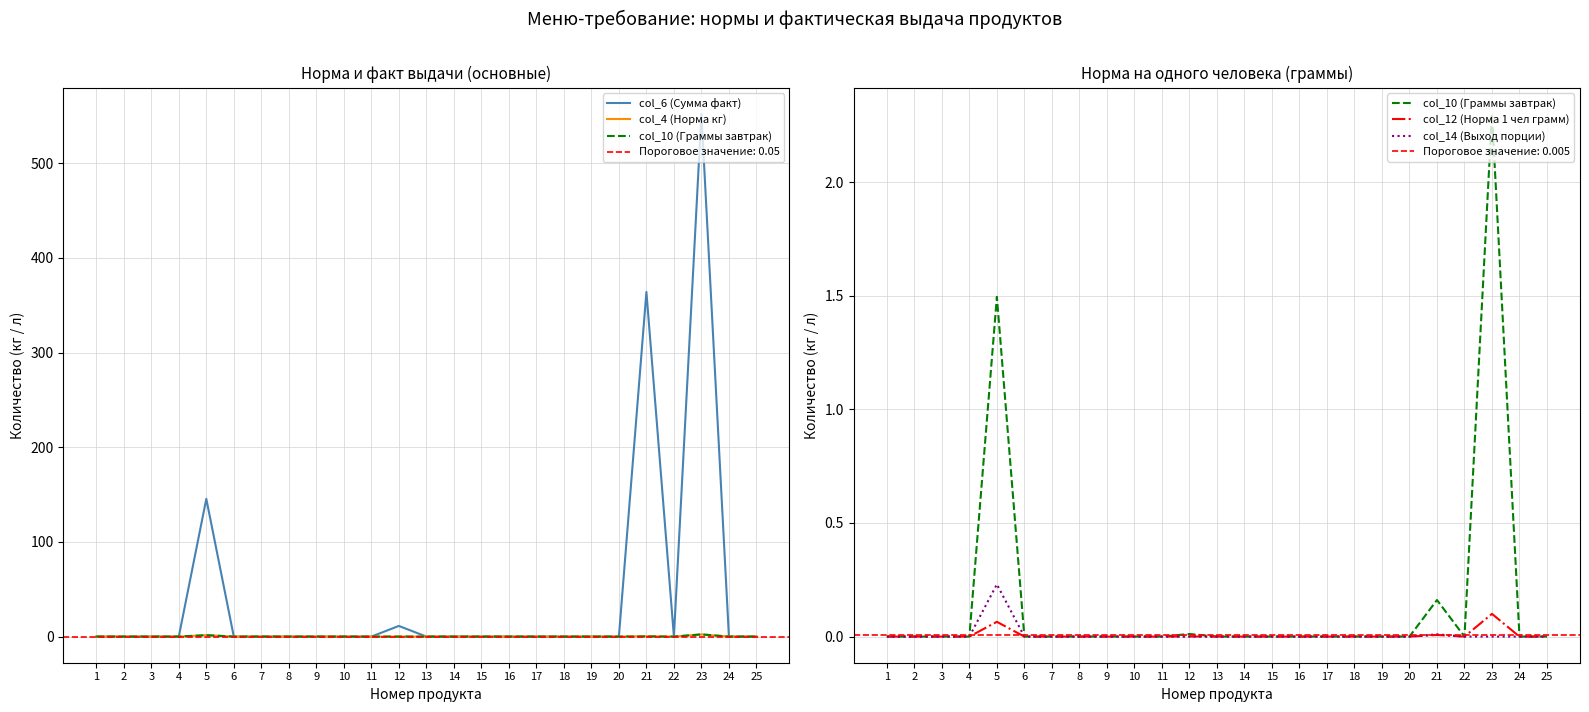

How many interior local peaks does the col_14 (Выход порции) series have?

2